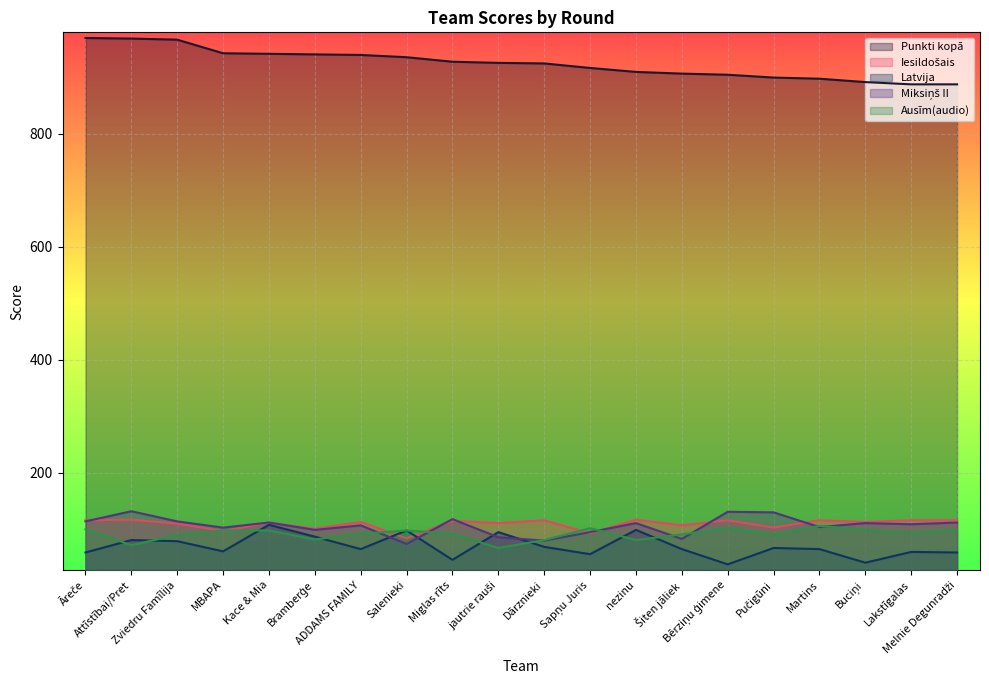

How many lines are shown in the chart?

5